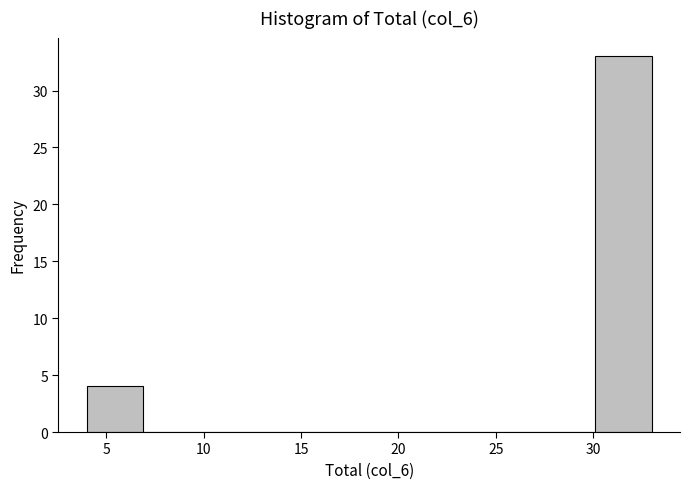

Reading left to right, list every bar in this chart as the range it spans on the x-axis followed by its height. Neither the bar edges nor the heights are printed on the chart, so give them approximately, as read against the axes.

4.0 to 6.9: 4
6.9 to 9.8: 0
9.8 to 12.7: 0
12.7 to 15.6: 0
15.6 to 18.5: 0
18.5 to 21.4: 0
21.4 to 24.3: 0
24.3 to 27.2: 0
27.2 to 30.1: 0
30.1 to 33.0: 33